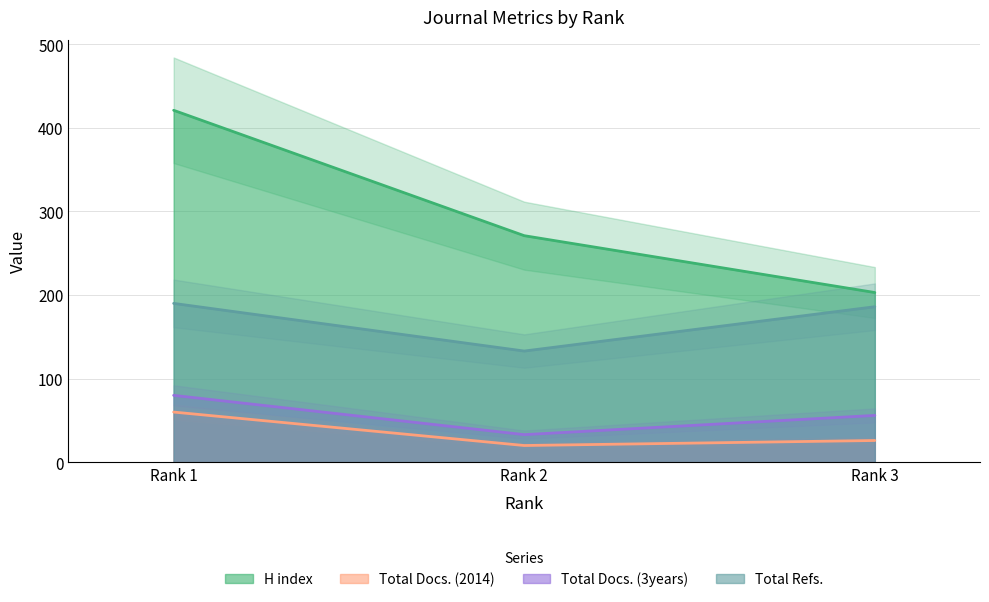

Where does the H index series first go above 271?

Rank 1